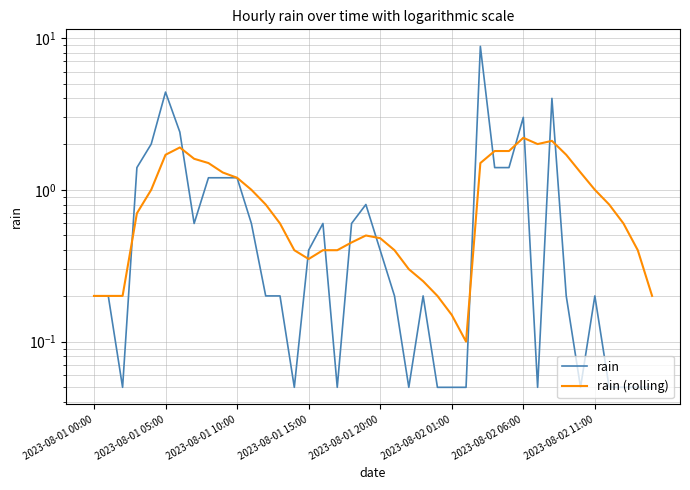

Is the value of rain at 29 greater than the value of rain (rolling) at 8?

No